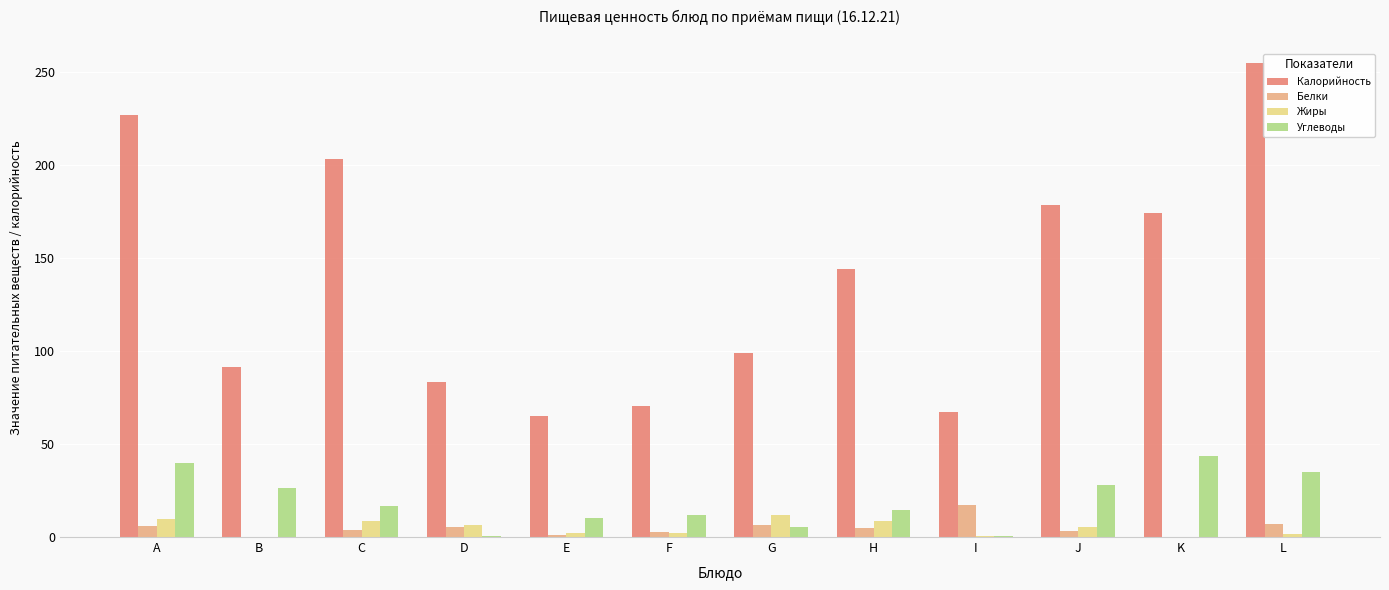

How many data points in Калорийность are above 144?

6